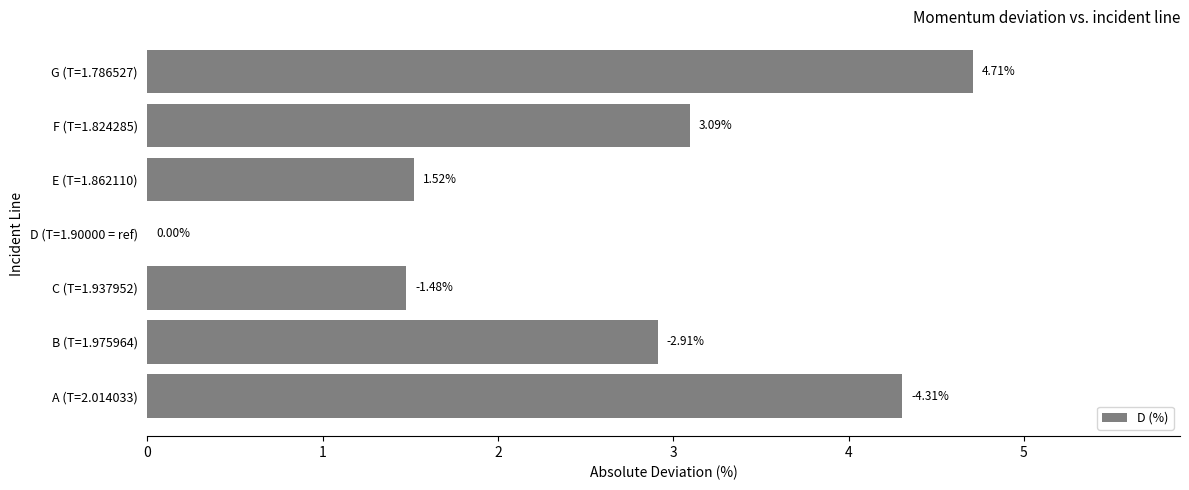

What is the sum of the values at F (T=1.824285) and C (T=1.937952)?

4.6